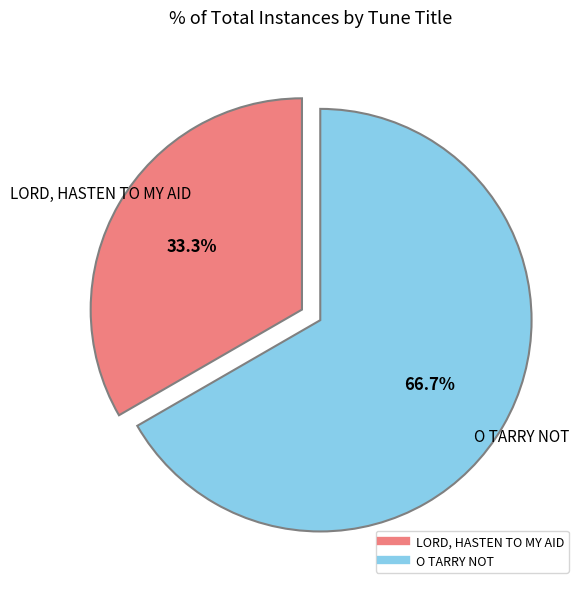

Does any single category account for the majority?

Yes